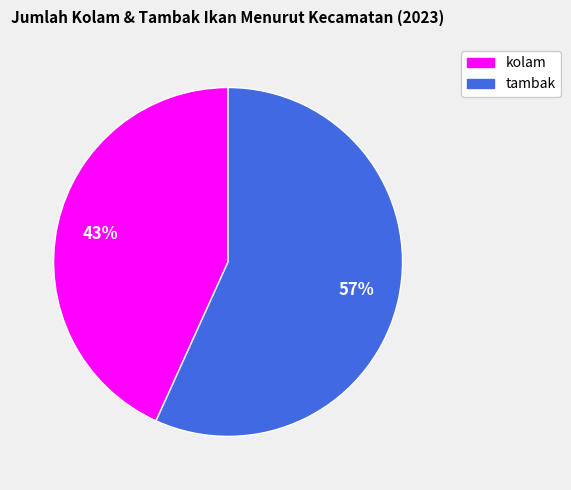

Is there any slice that represents more than half of the pie?

Yes